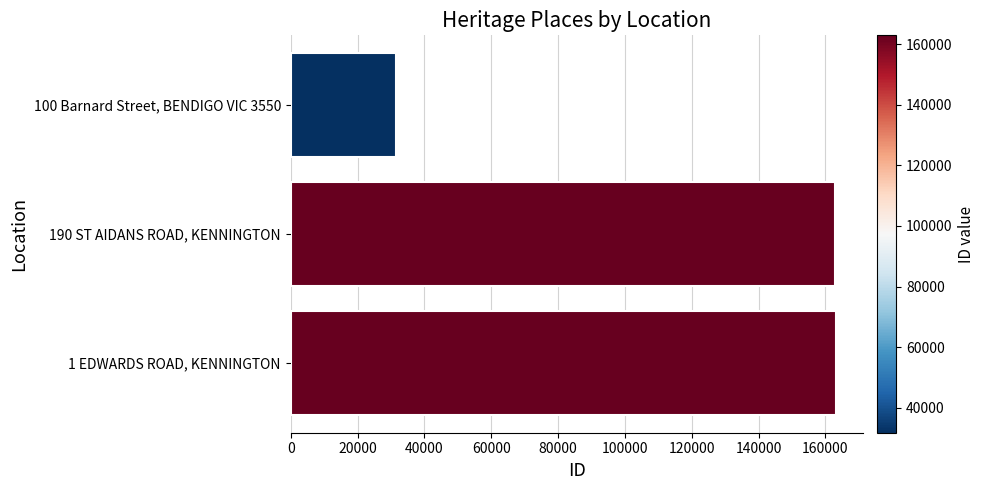

Where is the data nearest to the value 97345?

190 ST AIDANS ROAD, KENNINGTON